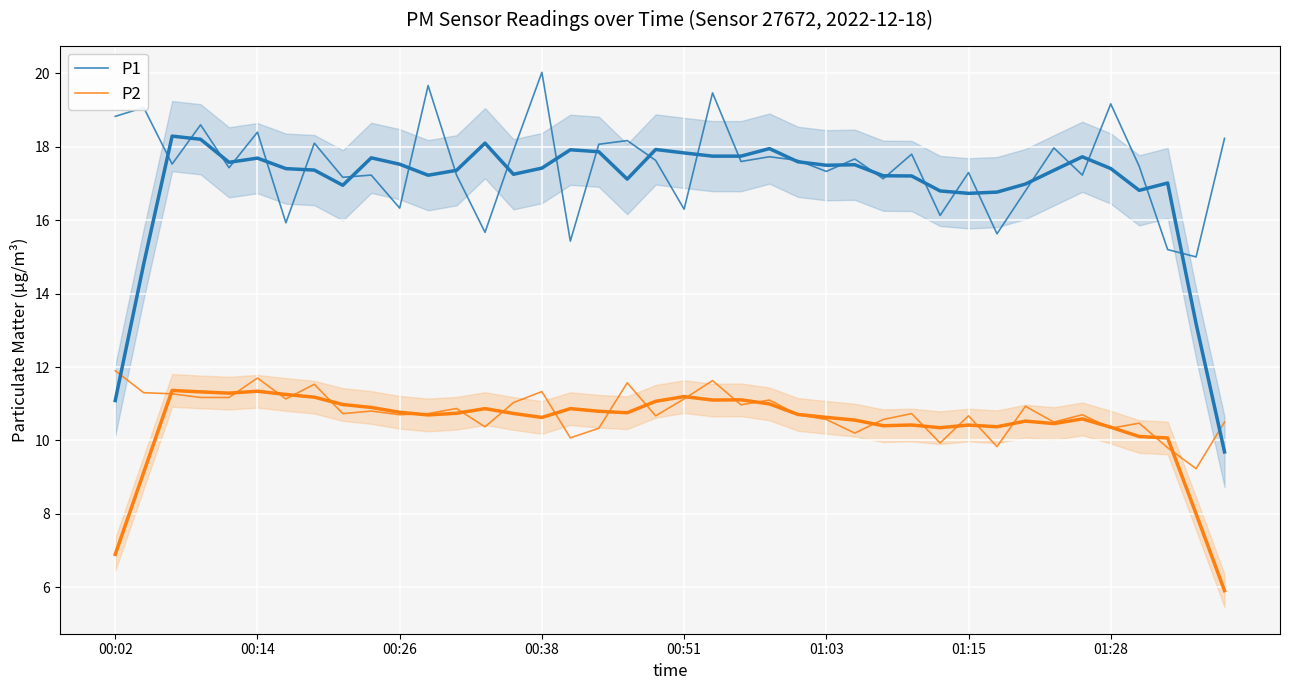

Reading left to right, what are all the values shown in this chart?

P1: 18.8	19.1	17.5	18.6	17.4	18.4	15.9	18.1	17.2	17.2	16.3	19.7	17.2	15.7	17.9	20.0	15.4	18.1	18.2	17.6	16.3	19.5	17.6	17.7	17.6	17.3	17.7	17.1	17.8	16.1	17.3	15.6	16.8	18.0	17.2	19.2	17.5	15.2	15.0	18.2
P2: 11.9	11.3	11.3	11.2	11.2	11.7	11.1	11.5	10.7	10.8	10.7	10.7	10.9	10.4	11.0	11.3	10.1	10.3	11.6	10.7	11.1	11.6	11.0	11.1	10.7	10.6	10.2	10.6	10.7	9.9	10.7	9.8	10.9	10.5	10.7	10.3	10.5	9.8	9.2	10.5